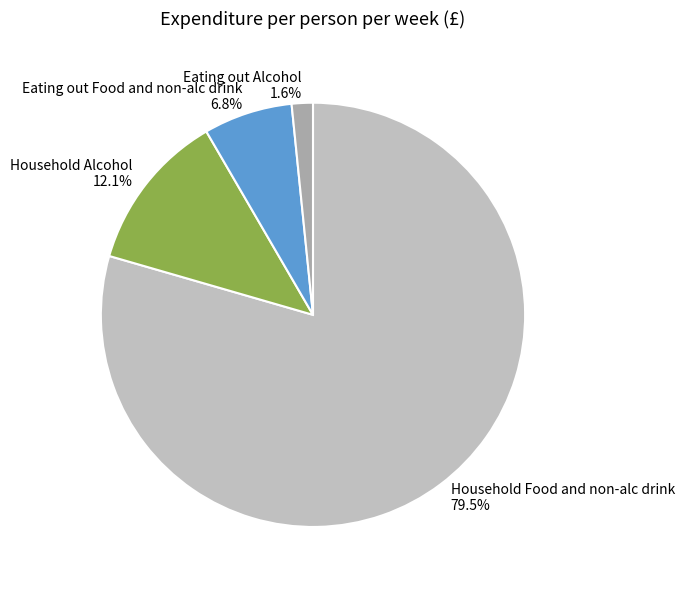

Which category has the smallest portion of the pie?

Eating out Alcohol